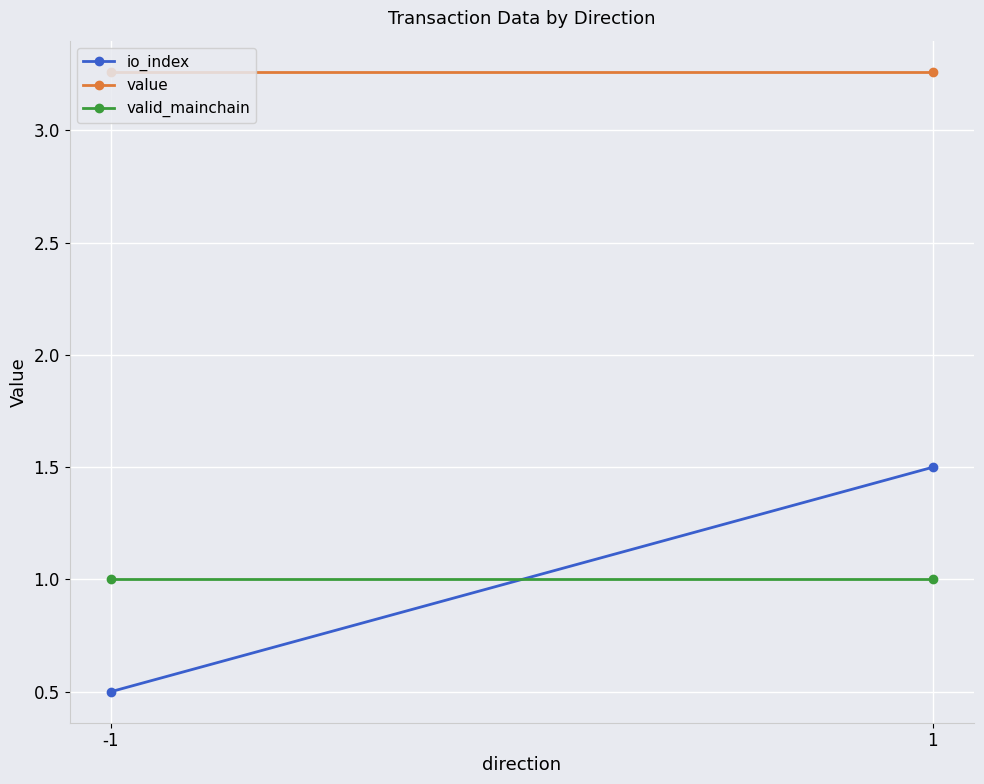

At how many categories does at least one series exceed 1?

2